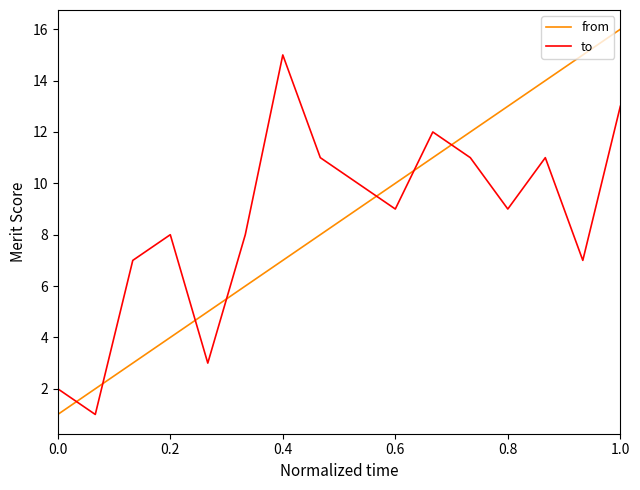

What is the maximum value shown in the chart?

16